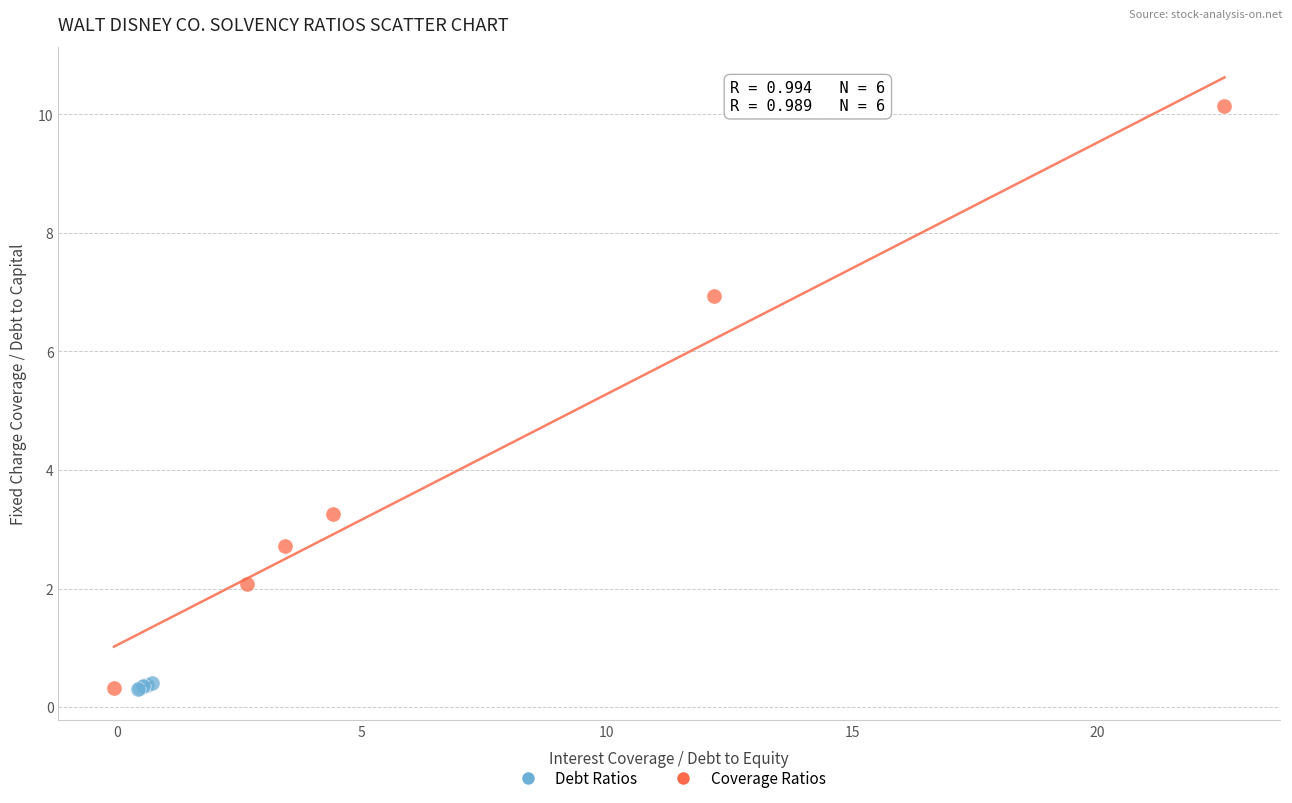

Which series has the largest Y range (max minus min)?

Coverage Ratios